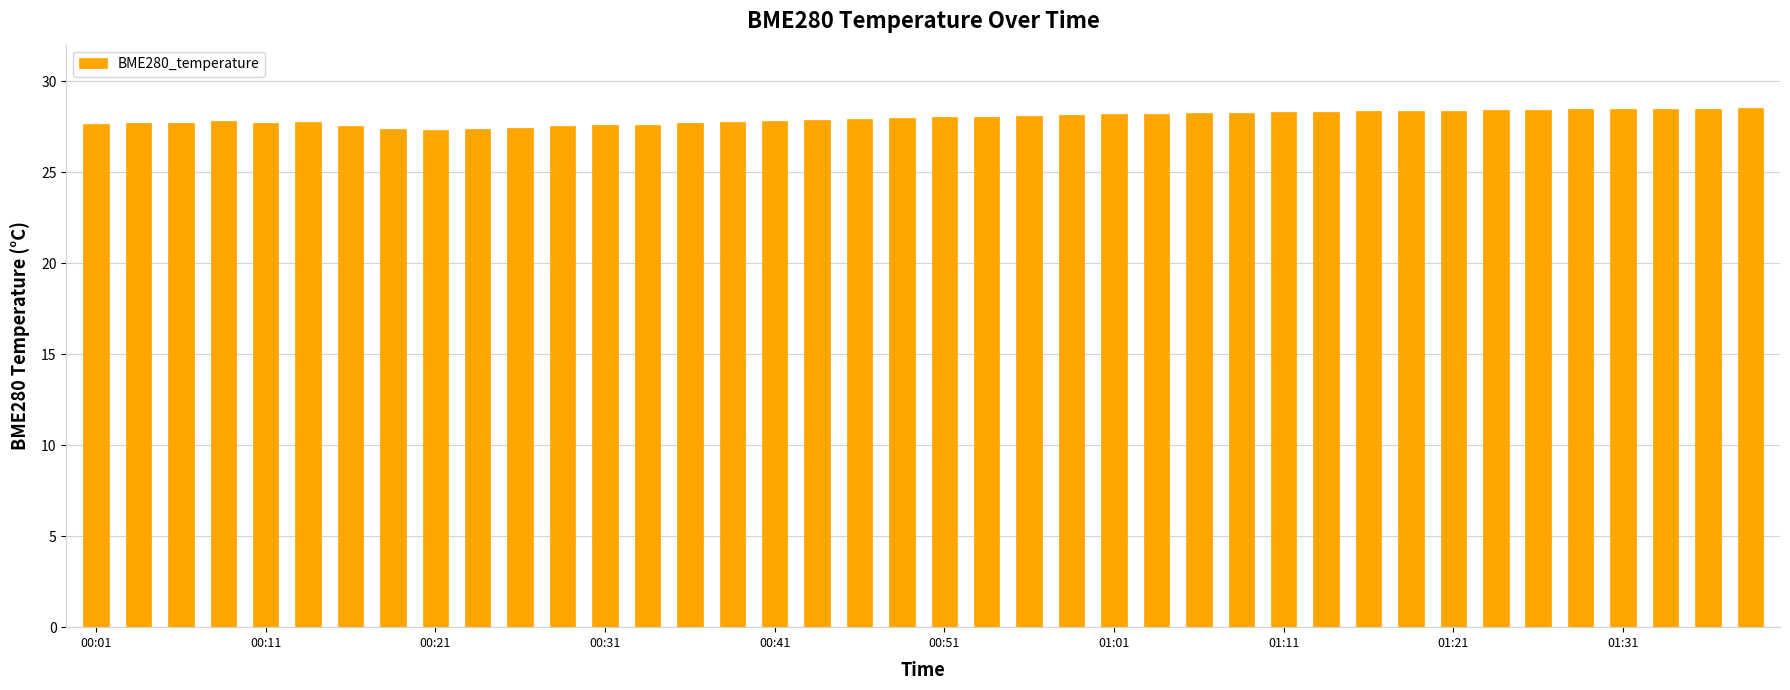

What is the value of the 18th bar from the left?

27.8